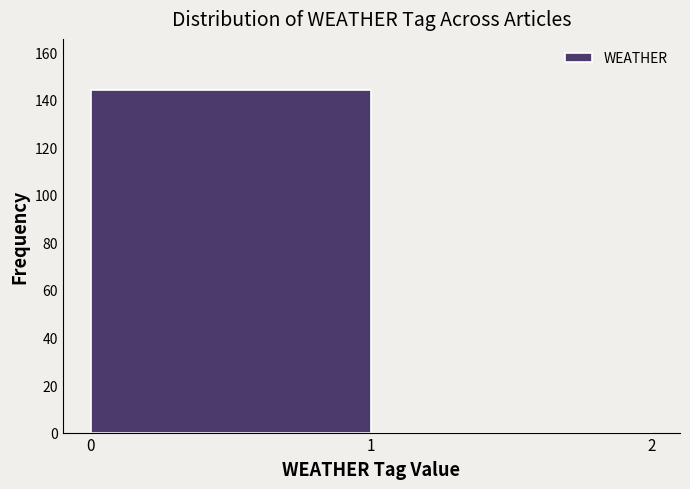

Reading left to right, list every bar in this chart as the range it spans on the x-axis followed by its height. The values are not printed on the chart, so give them approximately, as read against the axis.

0 to 1: 144
1 to 2: 0